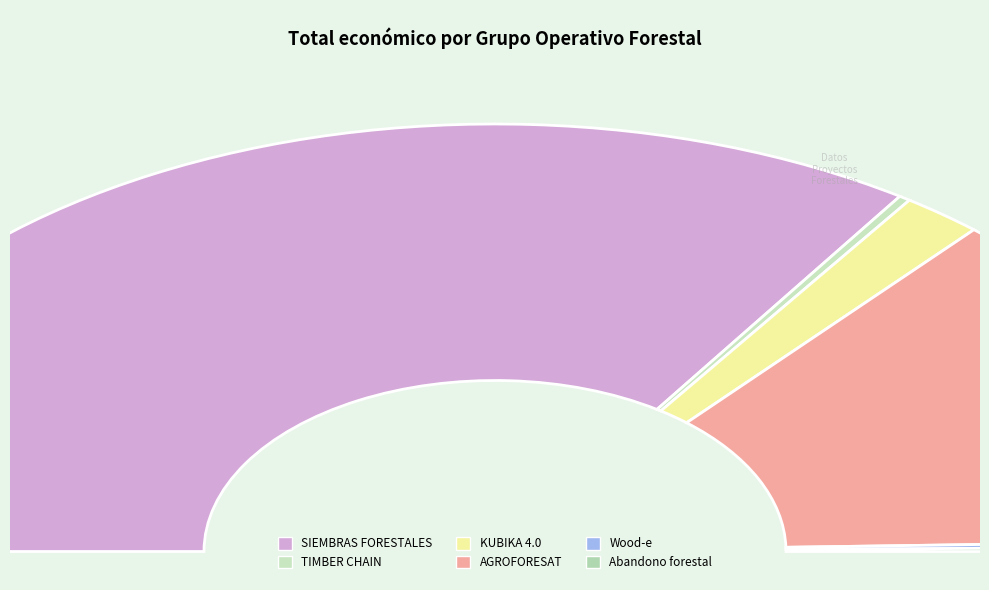

Which category has the biggest portion of the pie?

SIEMBRAS FORESTALES